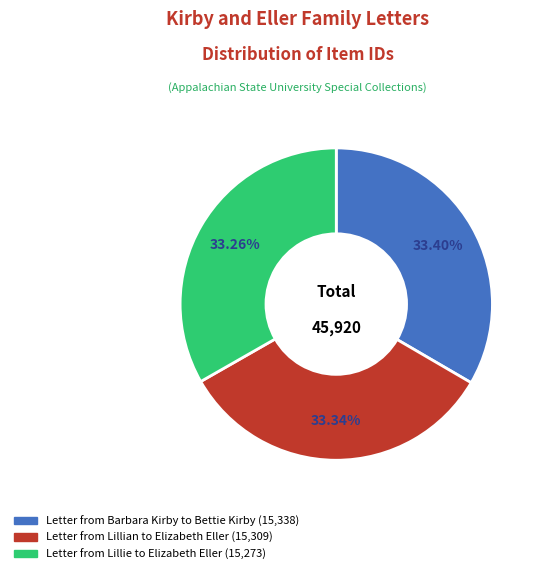

To the nearest percent, what is the average slice percentage?

33%